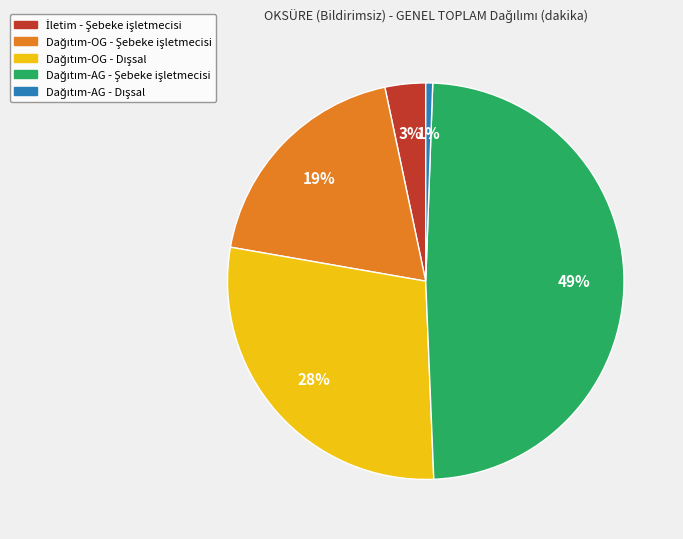

To the nearest percent, what is the average slice percentage?

20%